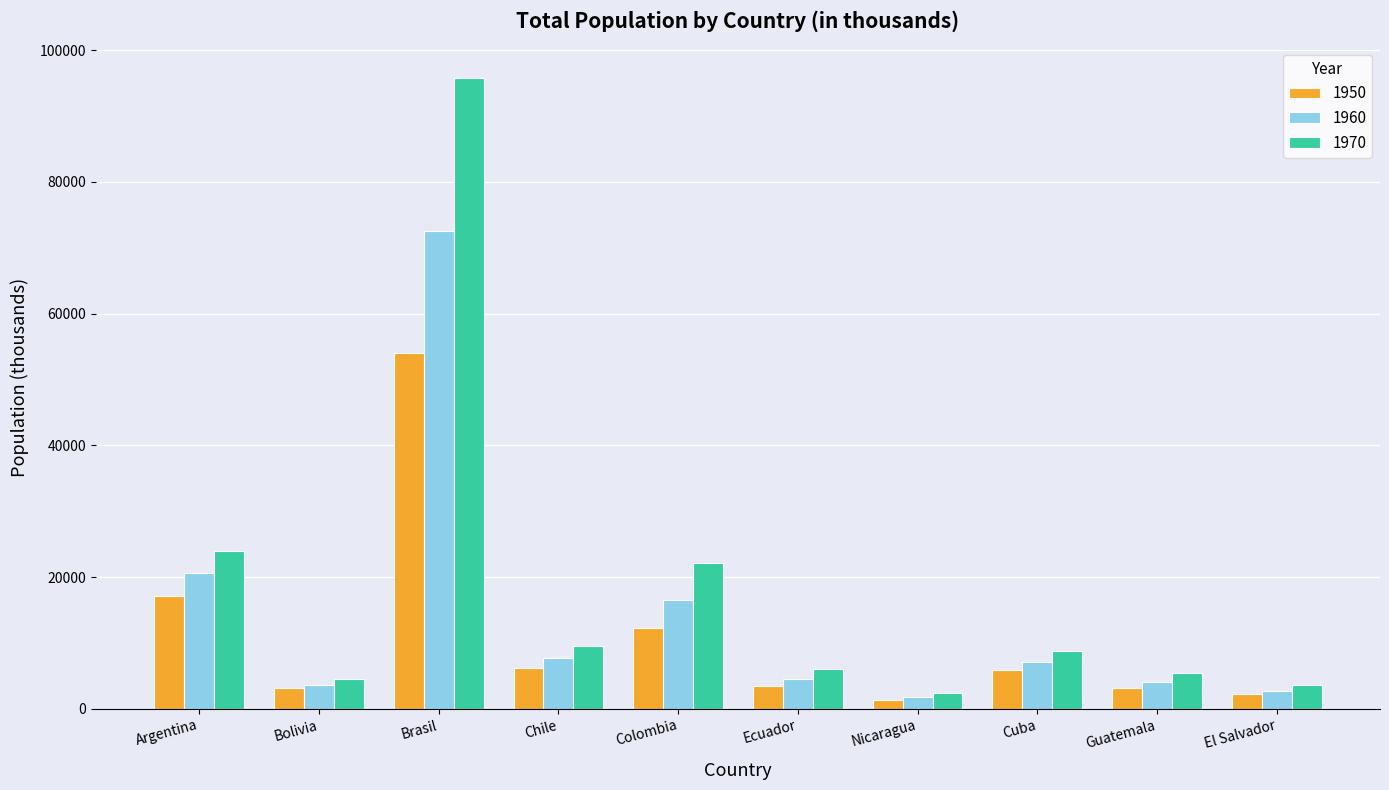

What are all the series names shown in the legend?

1950, 1960, 1970